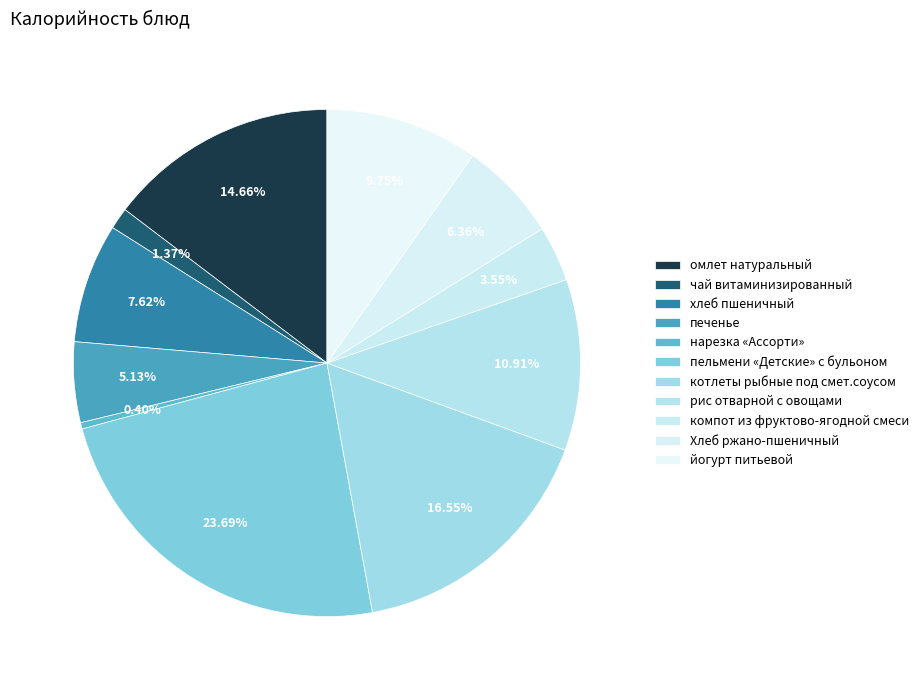

Count the number of slices in the pie.

11